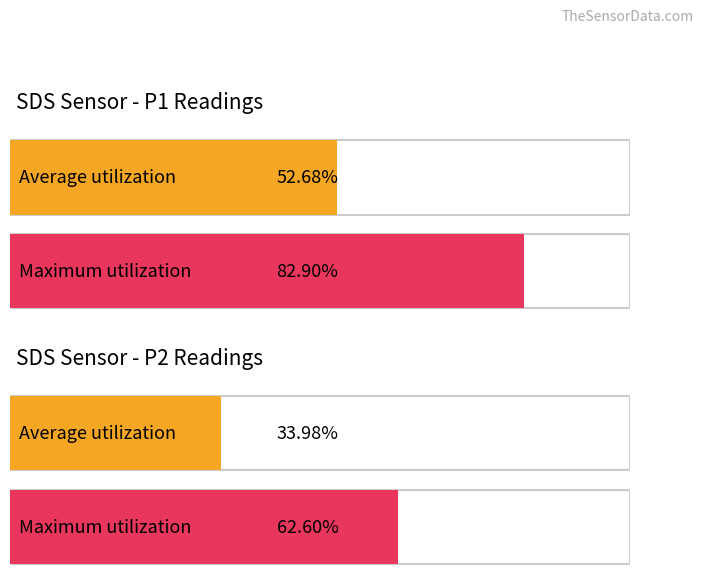

Which series has the largest total across all categories?

SDS_P1